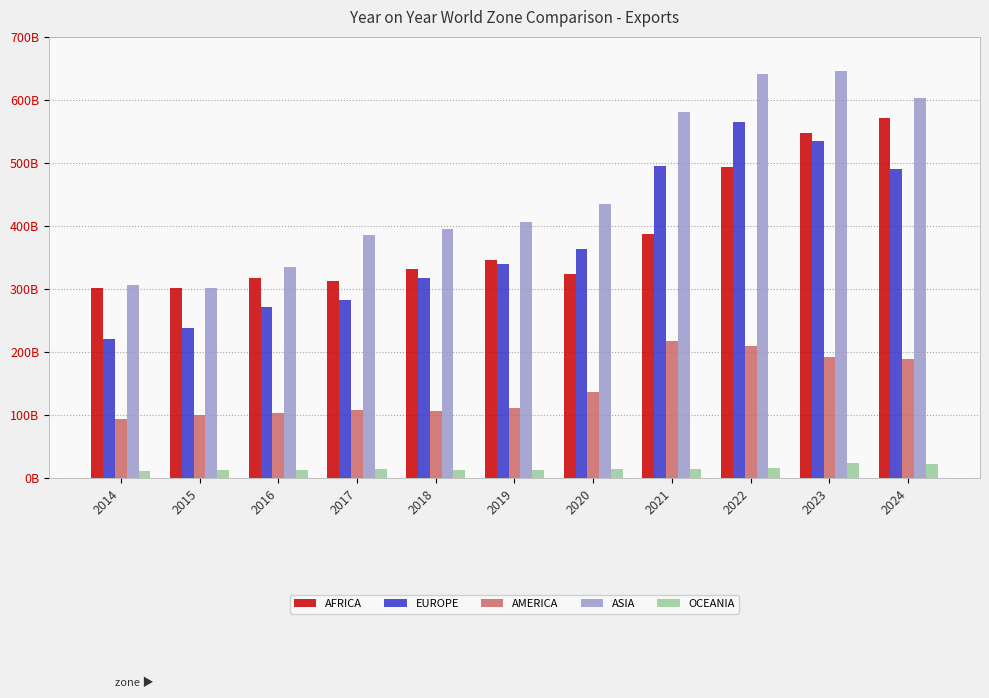

Is the value of EUROPE at 2017 greater than the value of ASIA at 2022?

No